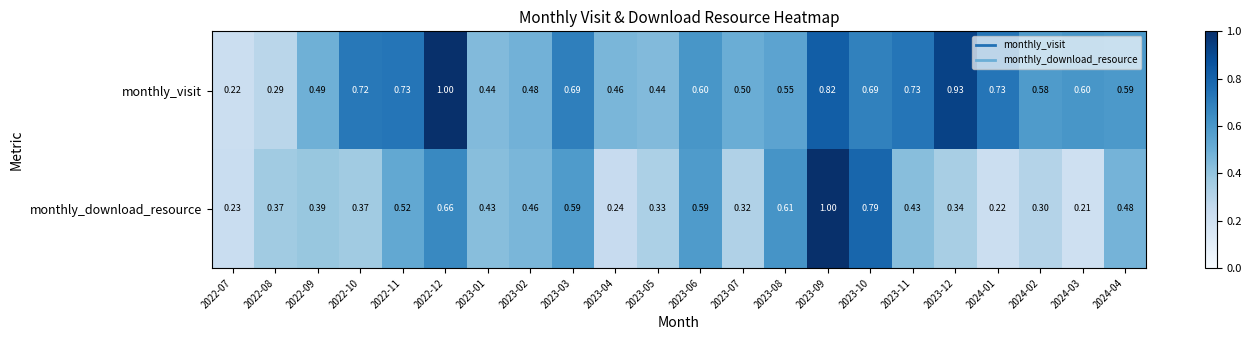

At 2022-07, list the series in order from smallest to largest.

monthly_visit, monthly_download_resource